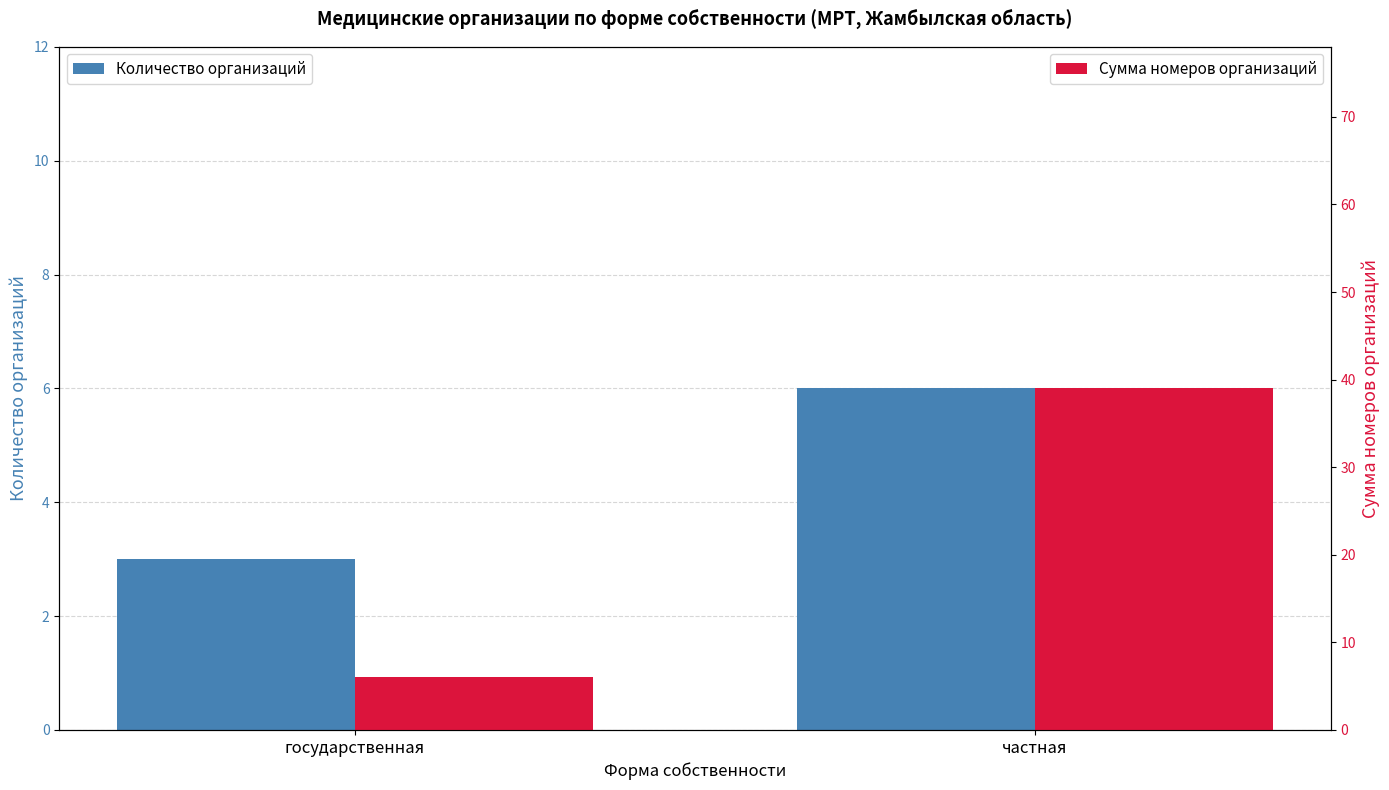

The value of Сумма номеров организаций at государственная is 9. True or false?

False